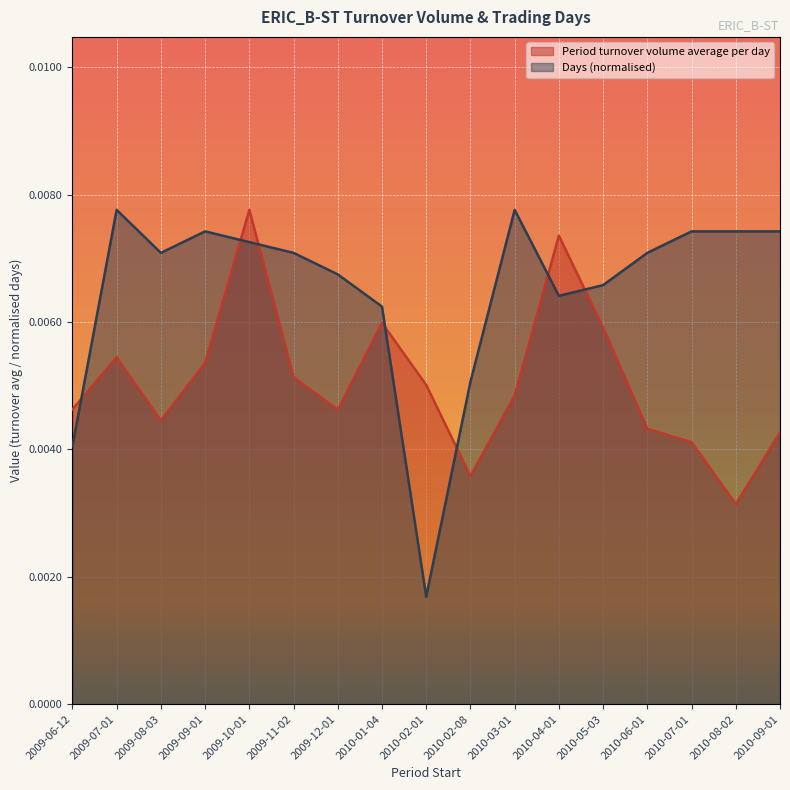

At which category is the sum across all series the highest?

2009-10-01